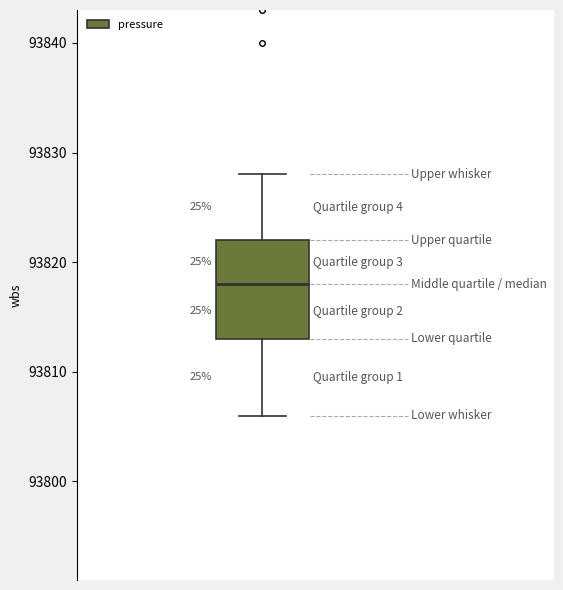

Transcribe this box plot: give where the median line is, the range the box spans, and where the two whiskers end, as read against the y-axis. The values are not printed on the chart, so give them approximately, as read against the axis.

median 93818, box 93813 to 93822, whiskers 93806 to 93828